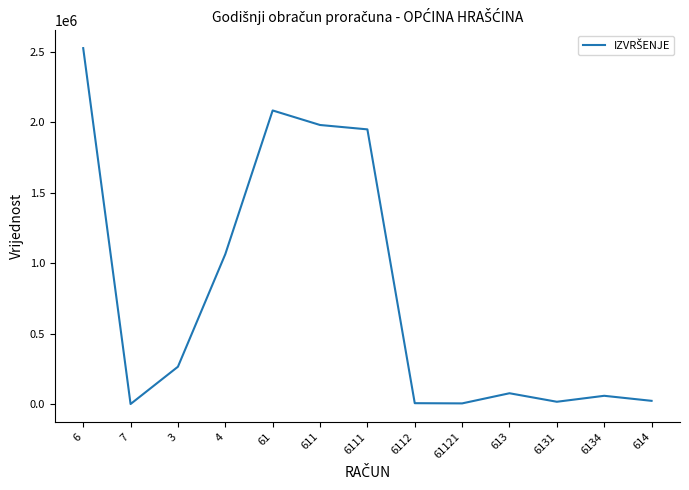

Read the value at 611.

1981215.3